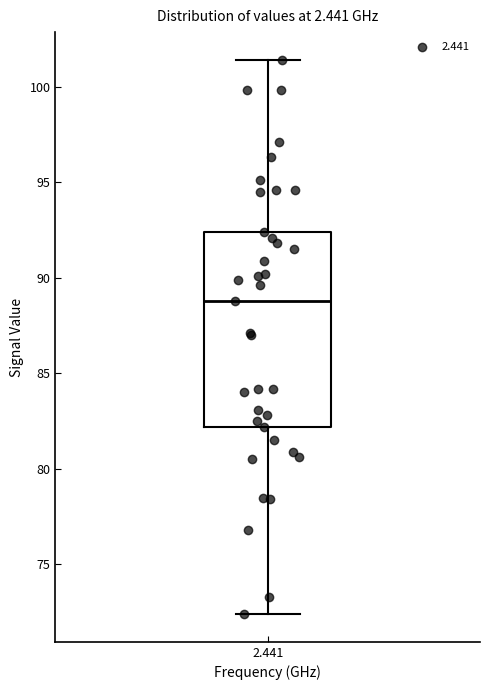

Transcribe this box plot: give where the median line is, the range the box spans, and where the two whiskers end, as read against the y-axis. The values are not printed on the chart, so give them approximately, as read against the axis.

median 89.0, box 82.0 to 92.5, whiskers 72.5 to 101.5